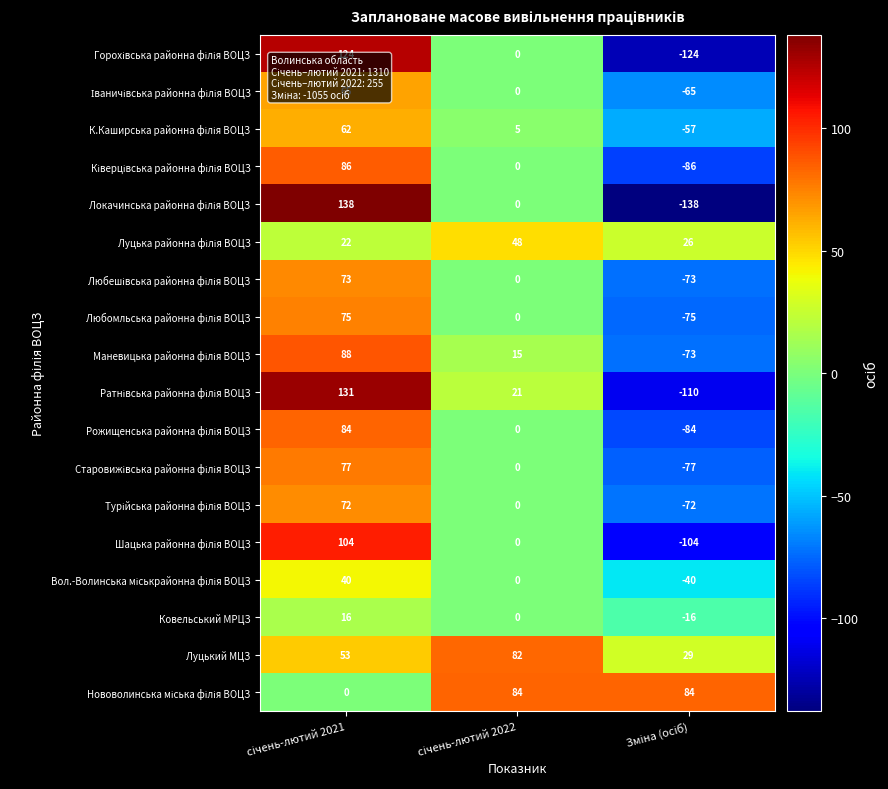

What is the minimum value shown in the chart?

-138